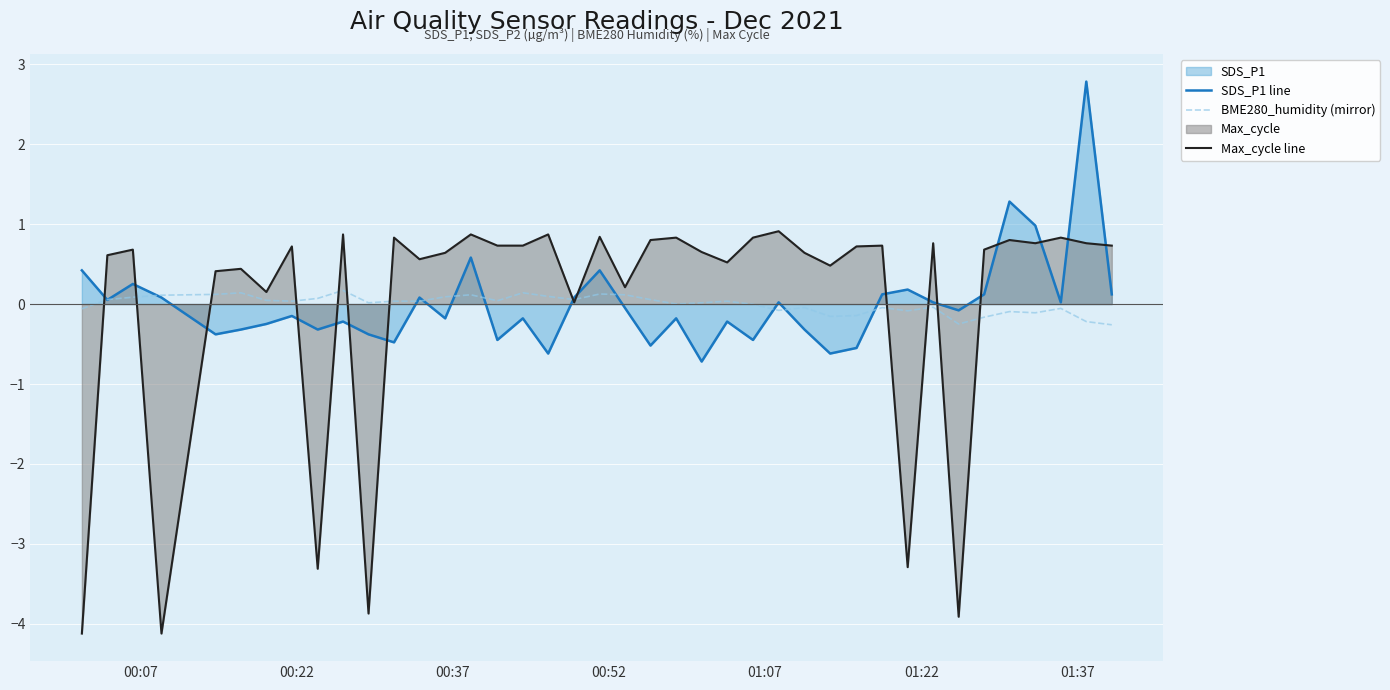

Which series has the widest spread of values?

Max_cycle line